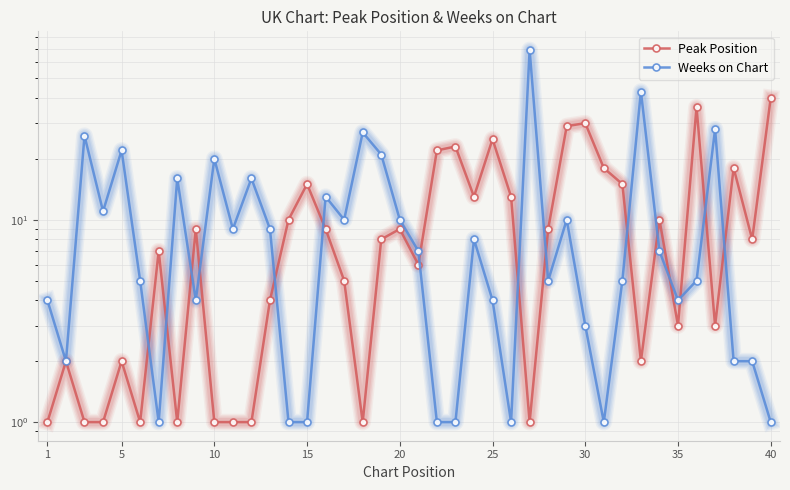

The Weeks on Chart series shows 17 at 20. True or false?

False